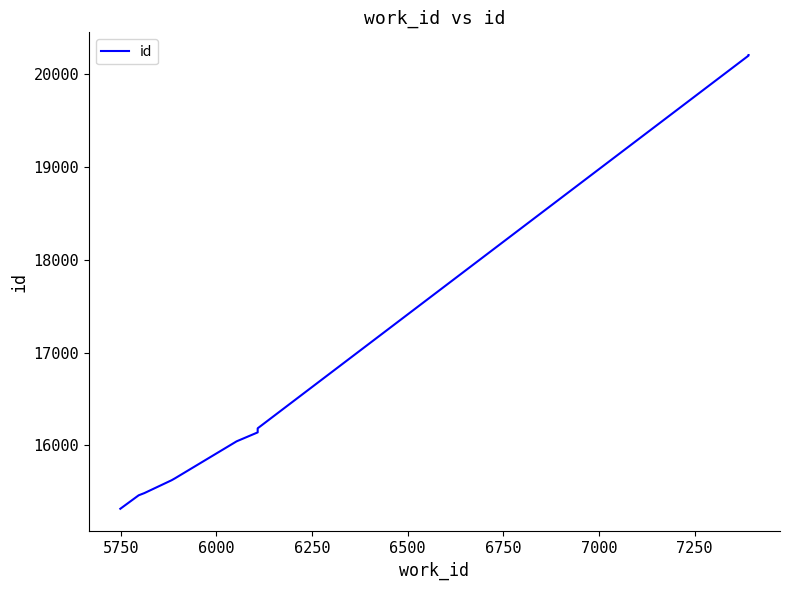

What is the value of the 7th point from the left?

16140